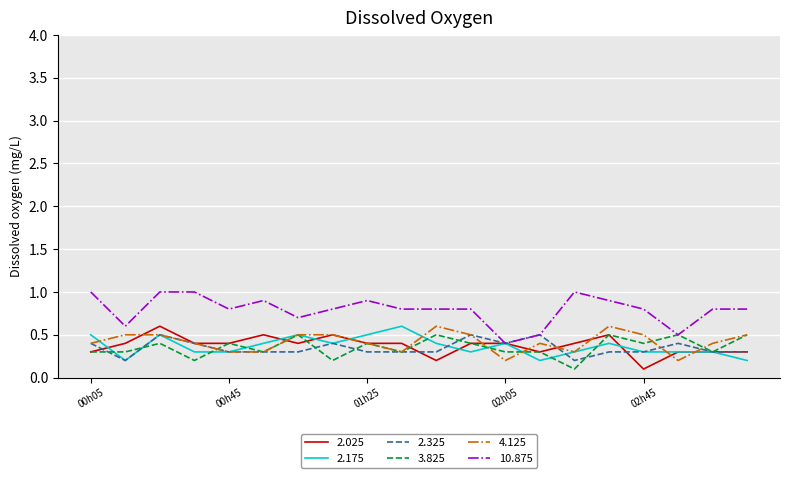

Which series has the largest total across all categories?

10.875